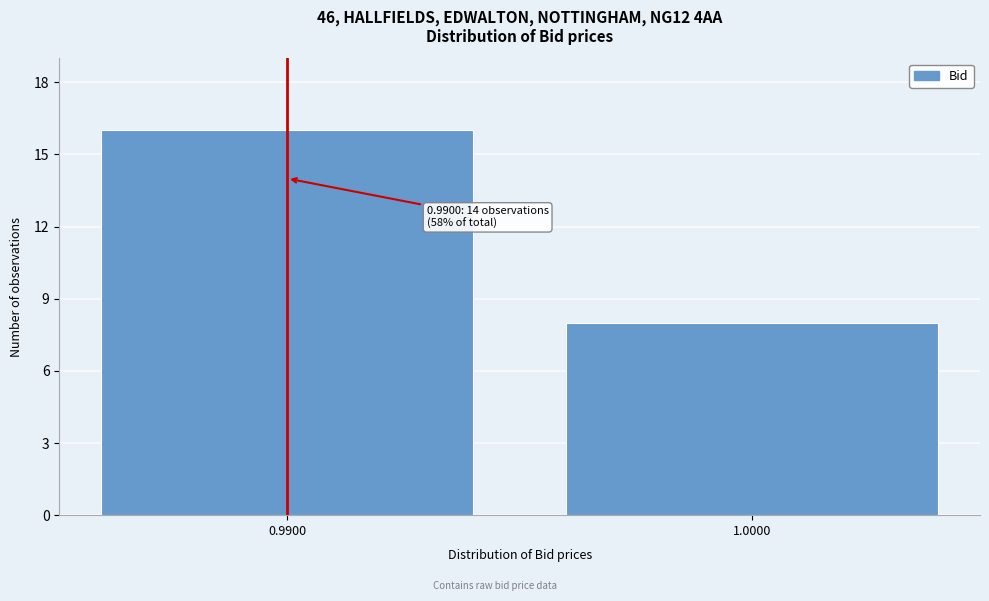

Reading right to left, extract all data points from this chart.

8	16